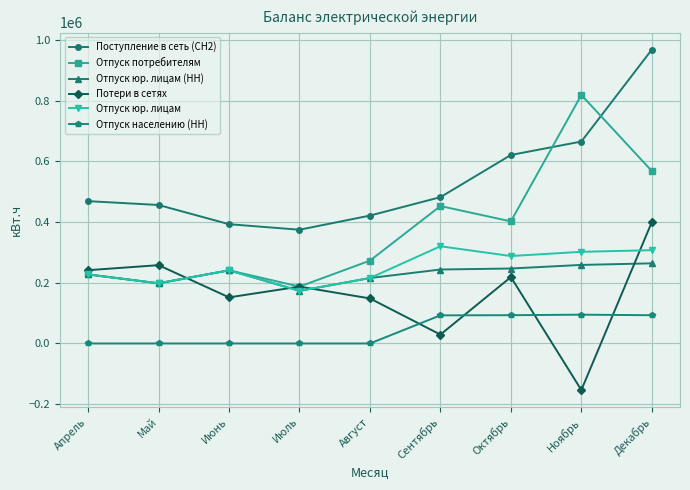

What is the sum of the Отпуск юр. лицам (НН) values at Апрель and Ноябрь?

486291